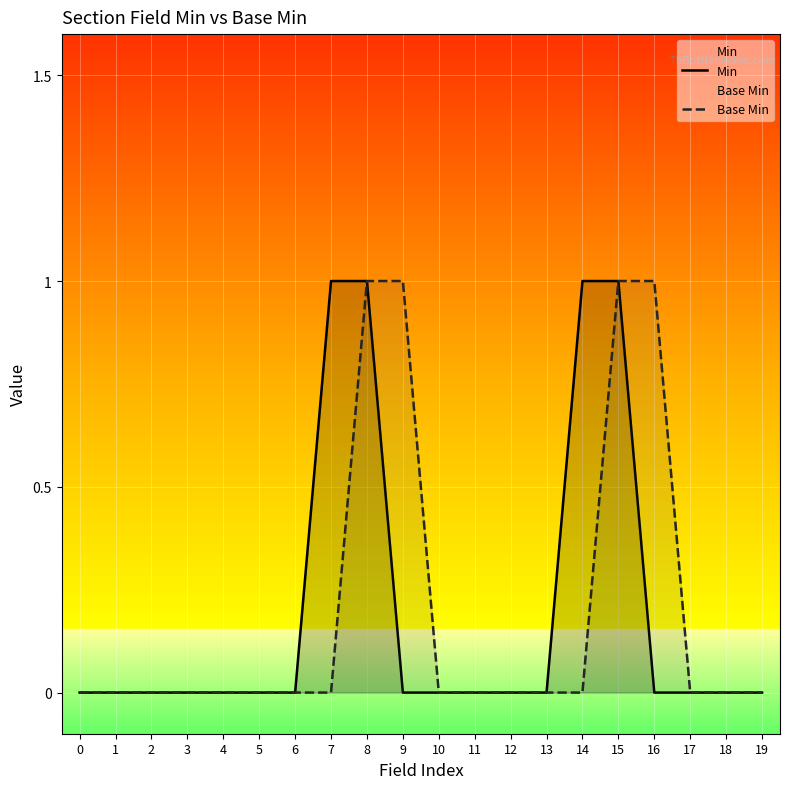

How many lines are shown in the chart?

2